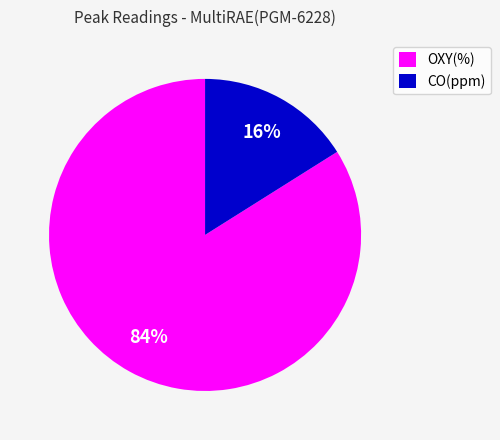

Which has a higher value, OXY(%) or CO(ppm)?

OXY(%)